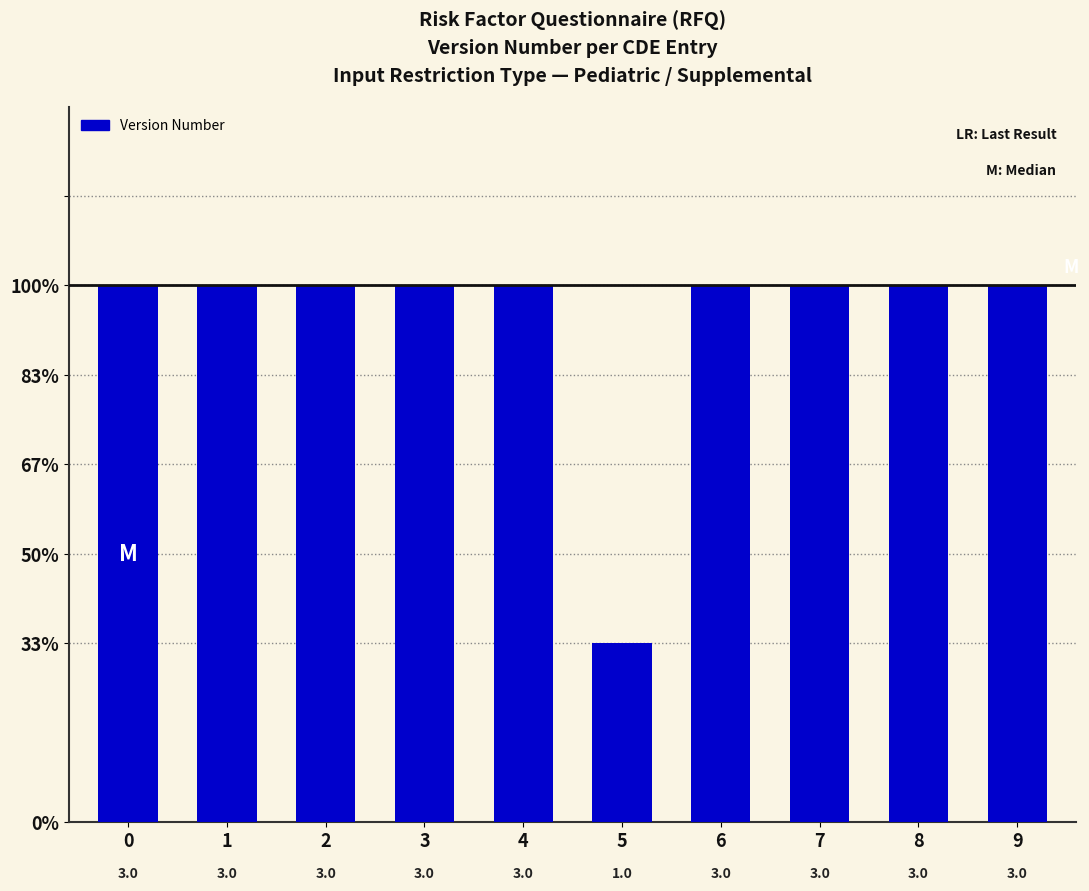

Are the bars grouped side by side (vs. stacked)?

No